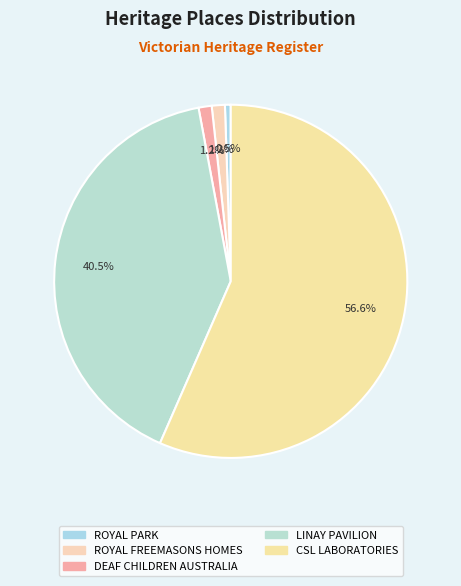

How many slices are in this pie chart?

5